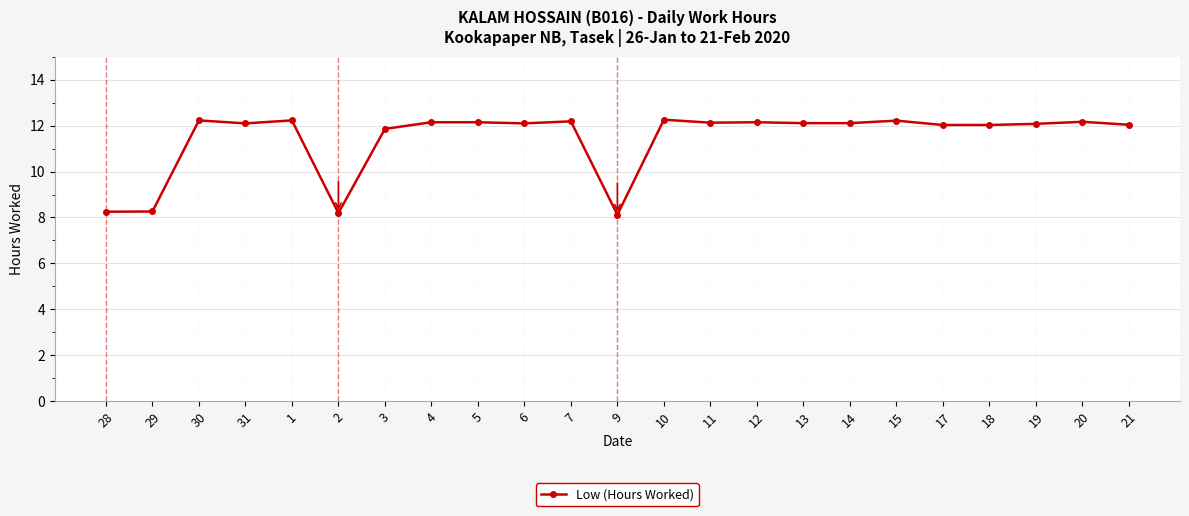

What is the label of the 20th point from the right?

31